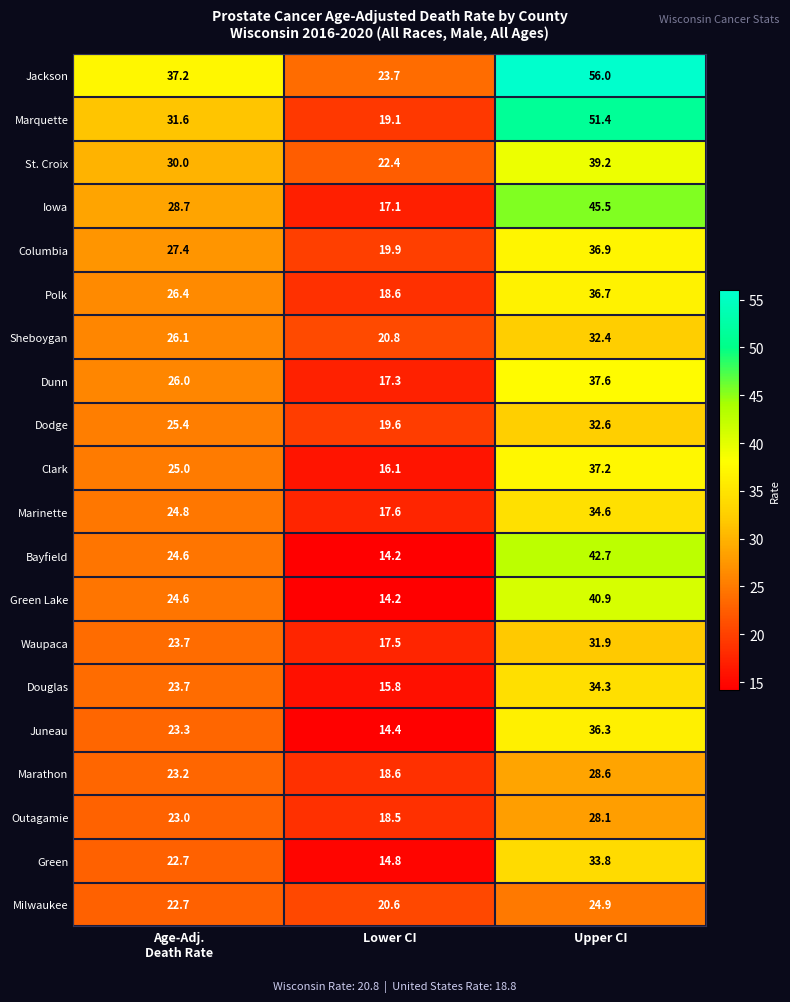

What value does the St. Croix series have at Upper CI?

39.2